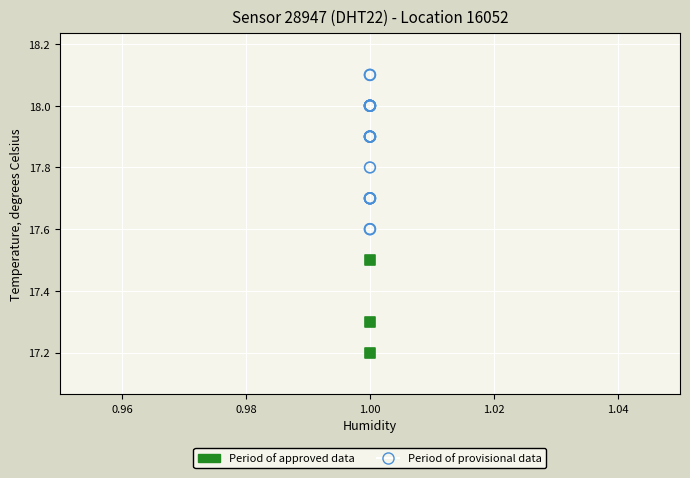

Which series contains the highest Y value?

Period of provisional data